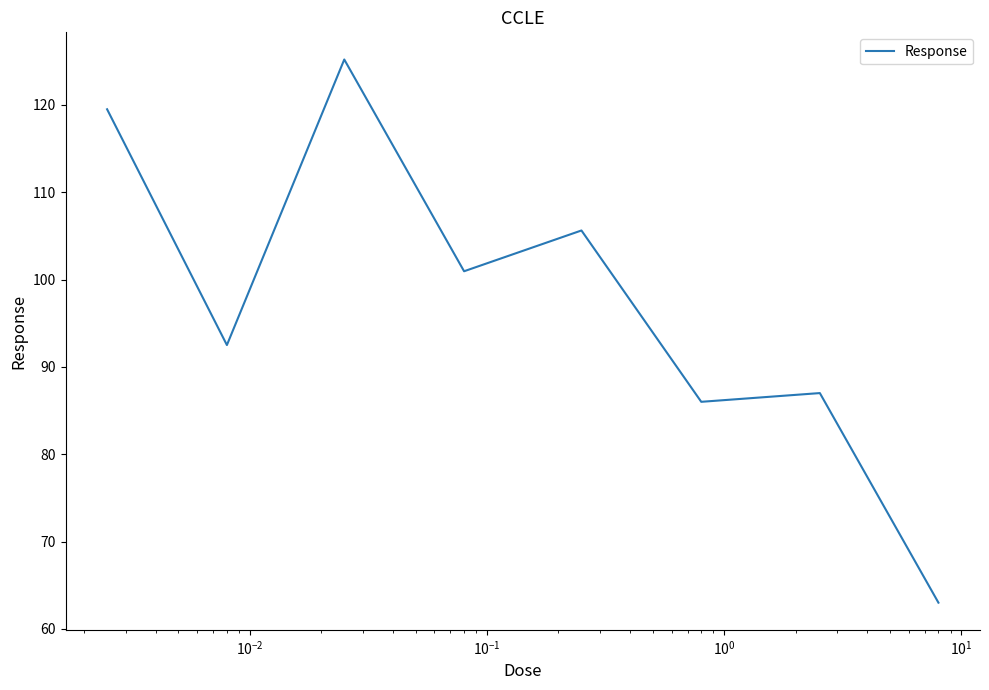

What is the maximum value shown in the chart?

125.2